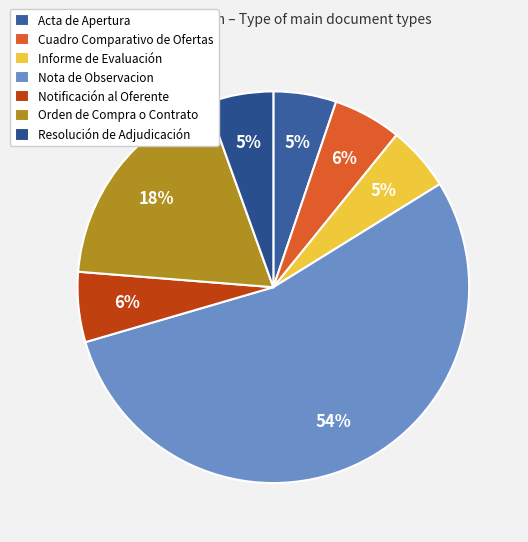

What is the largest slice in the pie chart?

Nota de Observacion